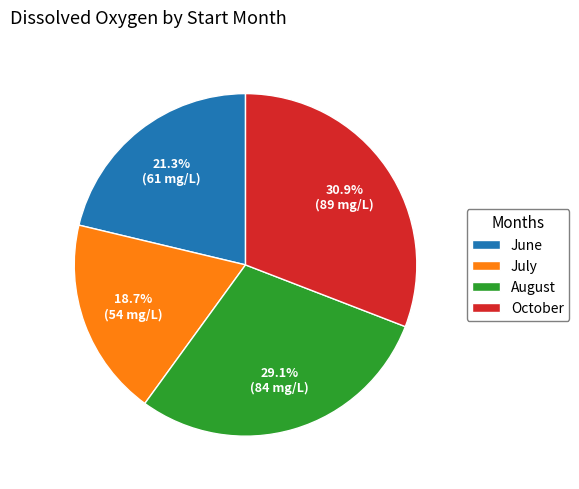

Count the number of slices in the pie.

4